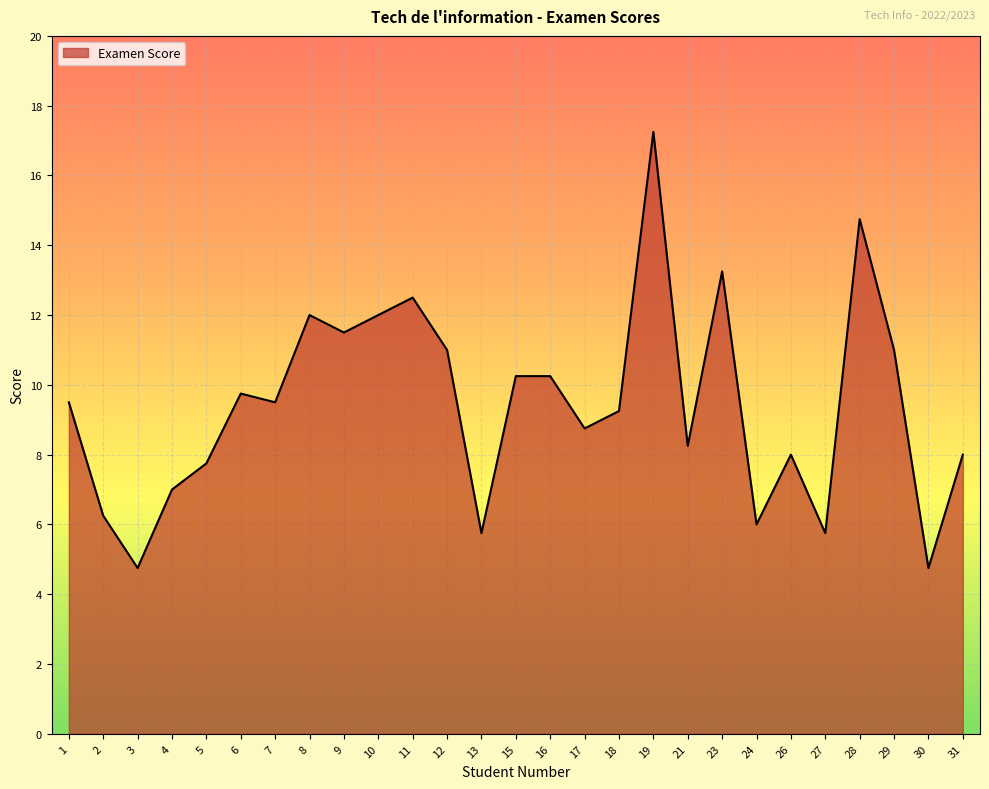

True or false: the data shows 6.3 at 1.

False